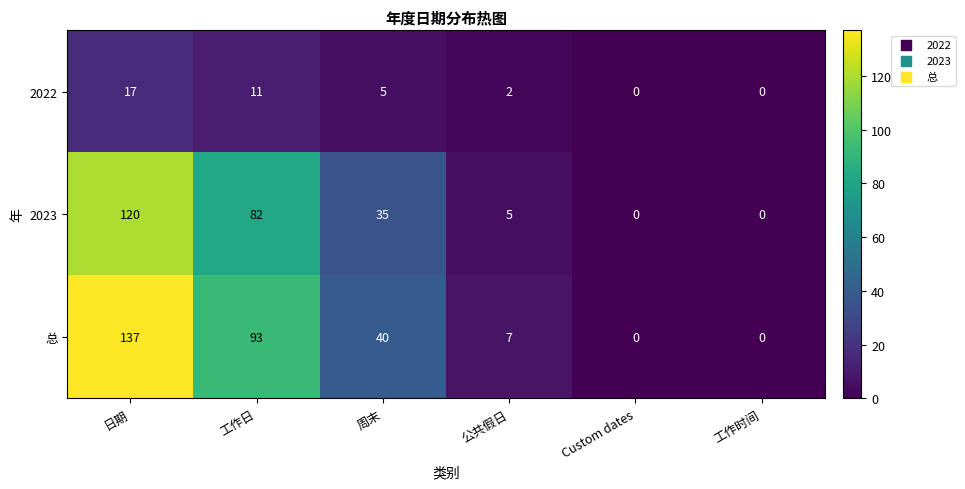

How many series are shown in this chart?

3